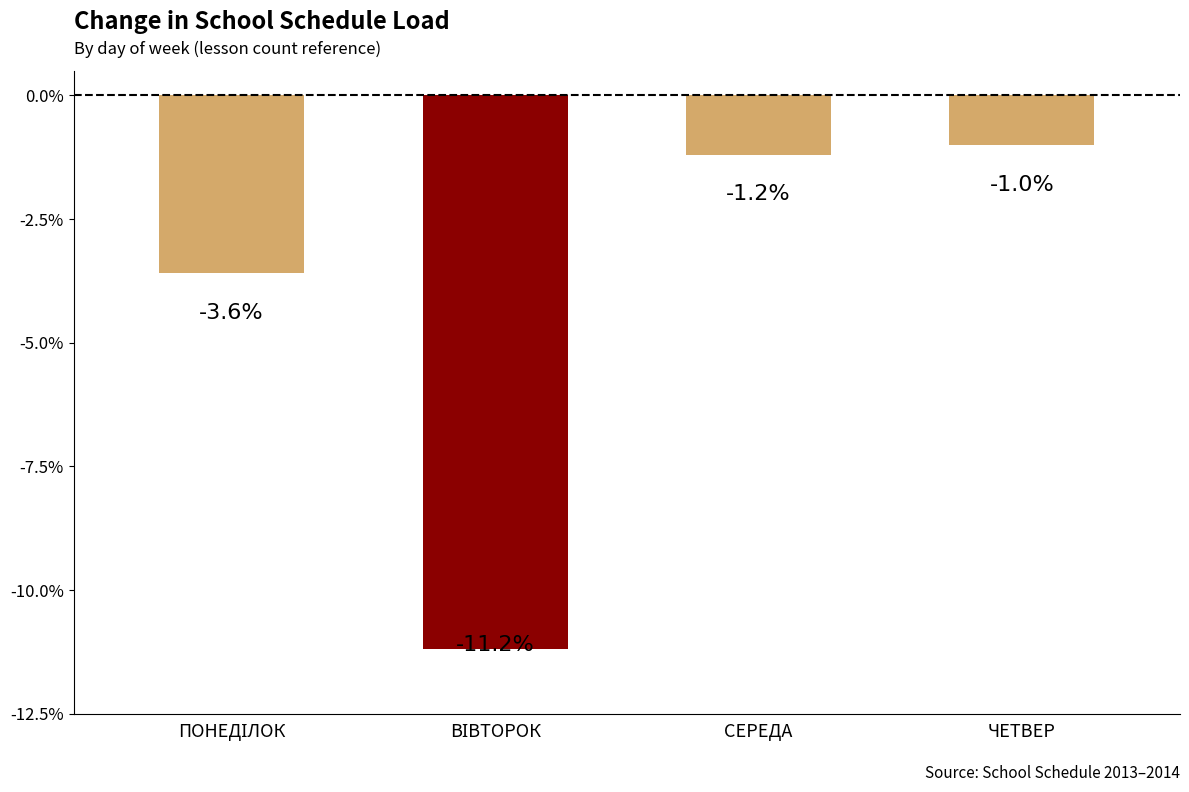

The value at СЕРЕДА is -1.7. True or false?

False